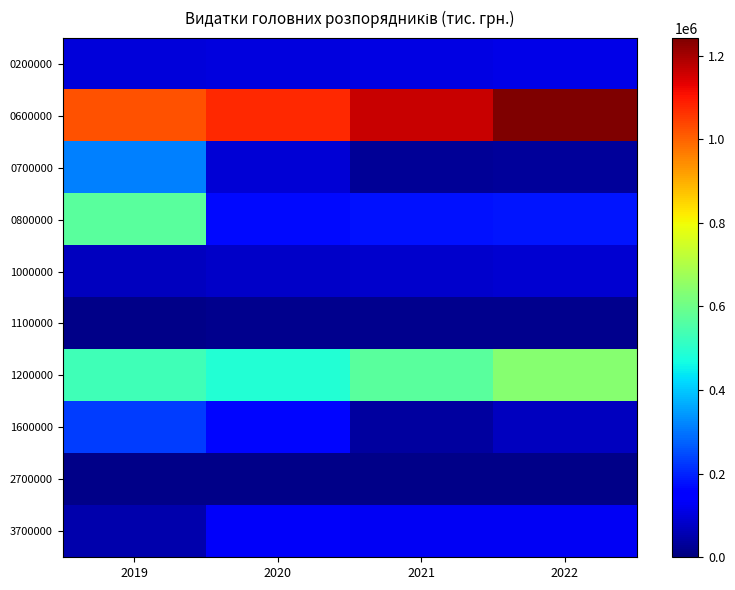

Reading left to right, what are all the values shown in this chart?

0200000: 2019=97803.3	2020=106174.9	2021=108653.5	2022=111980.9
0600000: 2019=1019952.0	2020=1074048.8	2021=1163510.5	2022=1242920.5
0700000: 2019=312942.5	2020=95972.9	2021=28758.2	2022=30391.2
0800000: 2019=569721.9	2020=167711.4	2021=175130.8	2022=182503.9
1000000: 2019=71260.8	2020=77862.3	2021=83678.8	2022=89545.0
1100000: 2019=13458.4	2020=15609.5	2021=16760.0	2022=17847.3
1200000: 2019=532795.0	2020=486647.5	2021=568286.5	2022=636320.4
1600000: 2019=232466.4	2020=163038.5	2021=36957.7	2022=68960.9
2700000: 2019=9850.0	2020=12021.6	2021=12213.1	2022=12378.2
3700000: 2019=52616.7	2020=135435.8	2021=130407.4	2022=129282.5